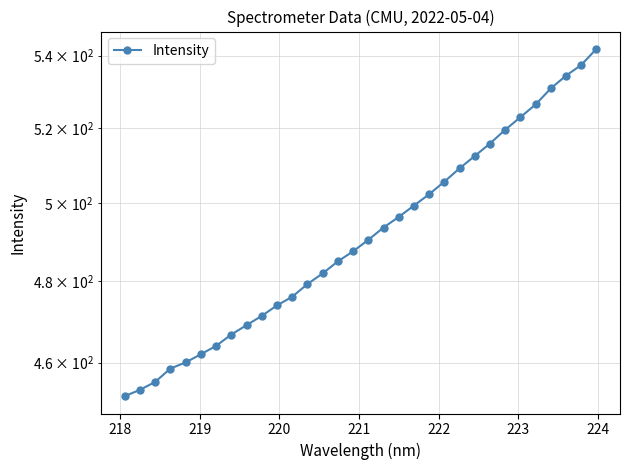

Reading left to right, transcribe all the data shown in this chart.

452.0	453.5	455.4	458.6	460.0	462.0	464.0	466.8	469.1	471.3	473.9	476.1	479.2	481.9	485.0	487.5	490.4	493.6	496.4	499.3	502.3	505.6	509.1	512.4	515.8	519.5	522.9	526.4	530.8	534.4	537.4	541.9